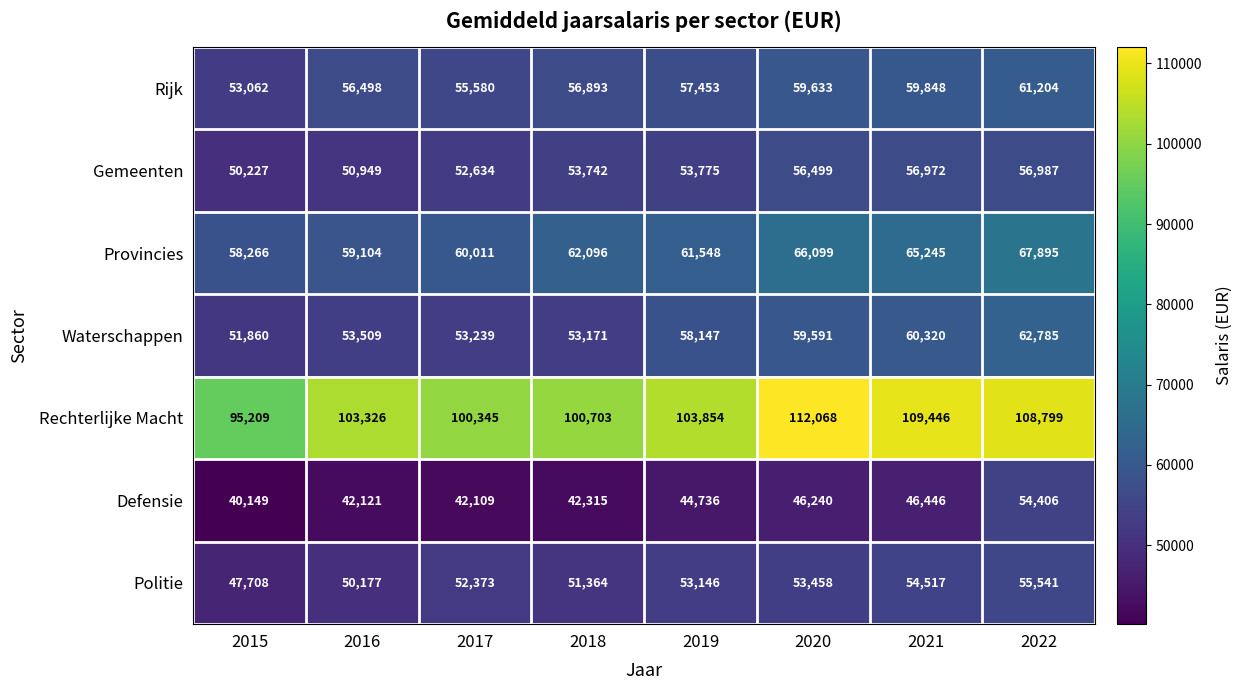

Is it true that Gemeenten equals 56987 at 2022?

True